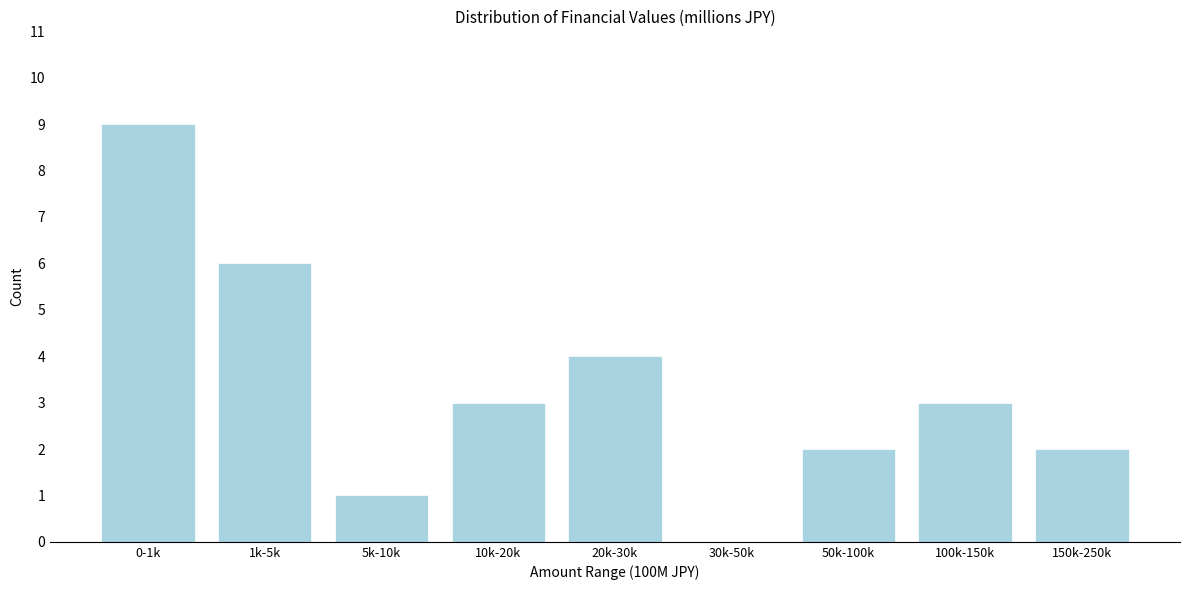

Reading left to right, extract all data points from this chart.

0-1k=9	1k-5k=6	5k-10k=1	10k-20k=3	20k-30k=4	30k-50k=0	50k-100k=2	100k-150k=3	150k-250k=2